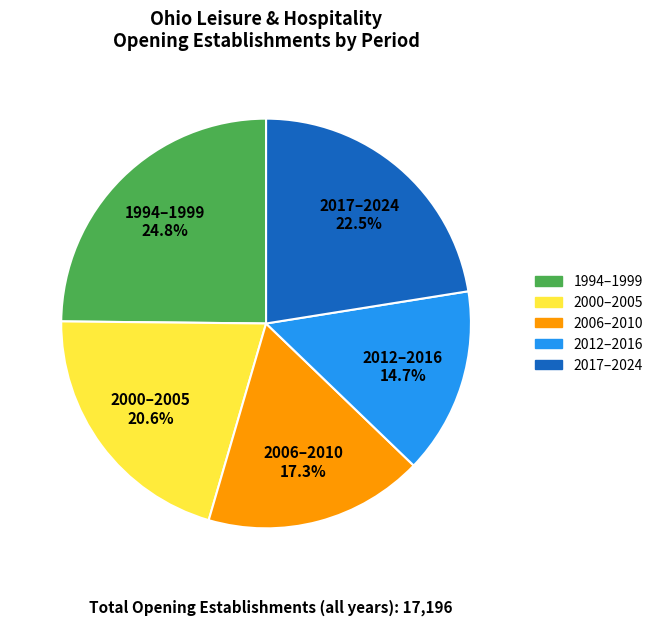

Is there a majority slice in this chart?

No